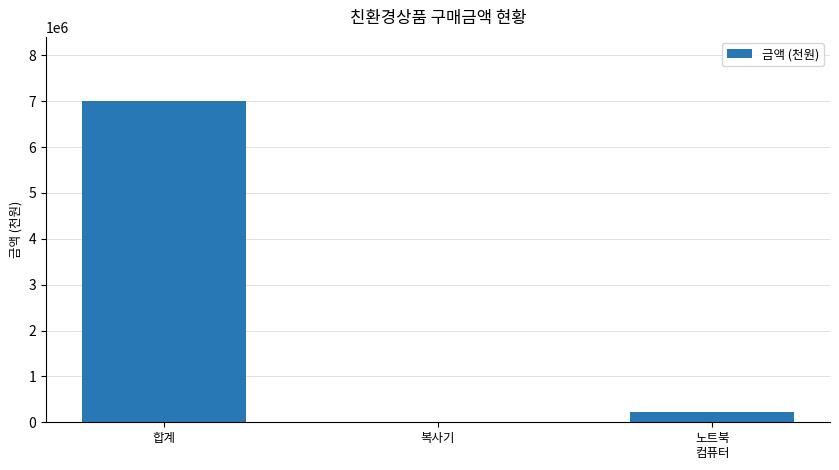

How many data points does each series have?

3